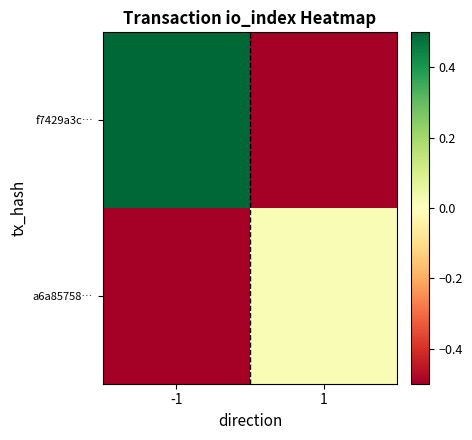

Which category has the highest value across all series?

-1